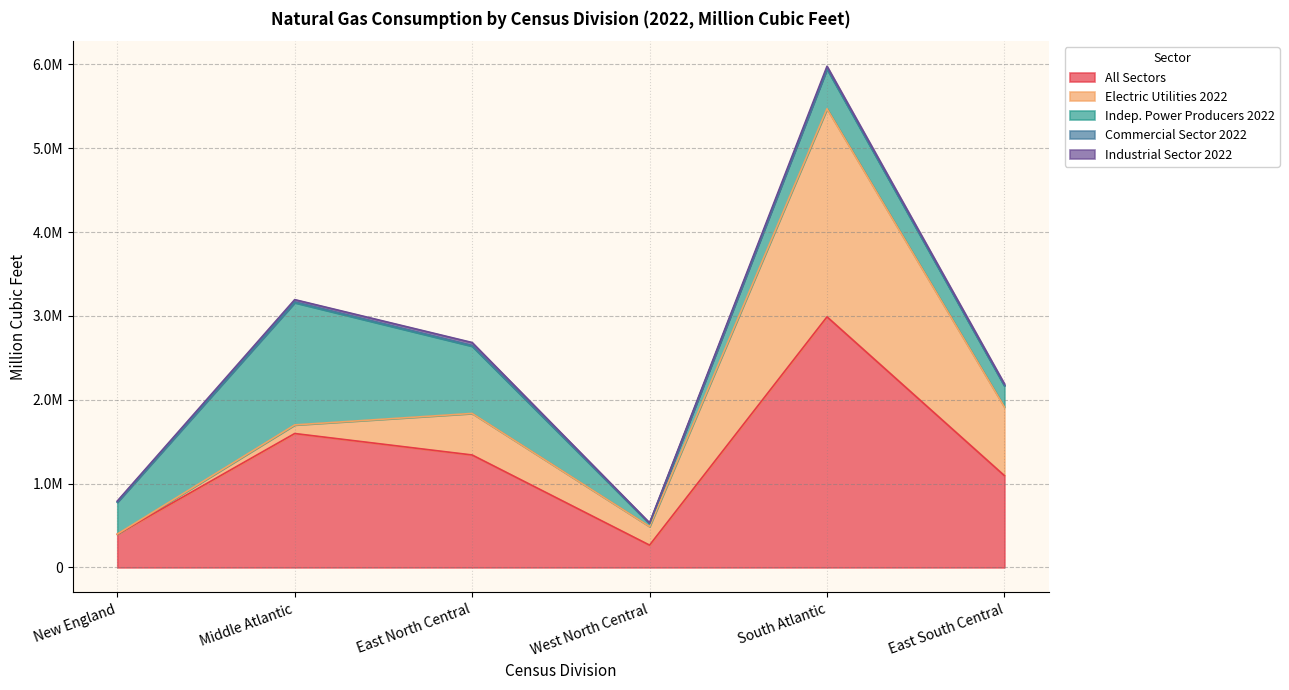

The value of Indep. Power Producers 2022 at East North Central is 802039. True or false?

True